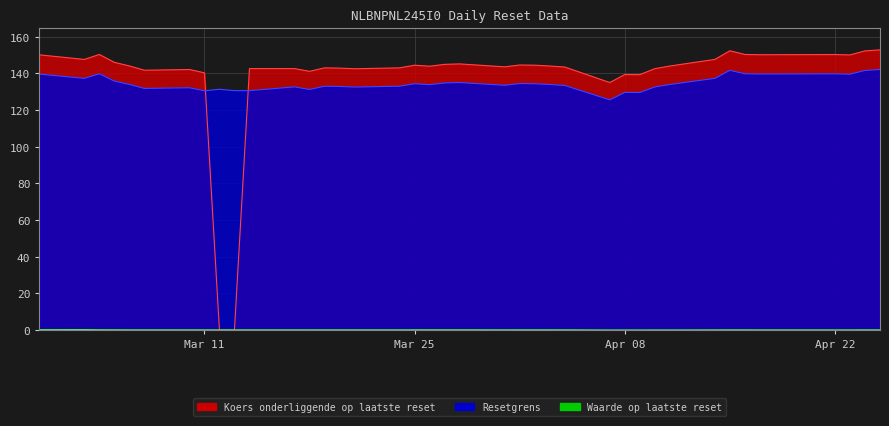

How many values in the Resetgrens series are below 133?

16